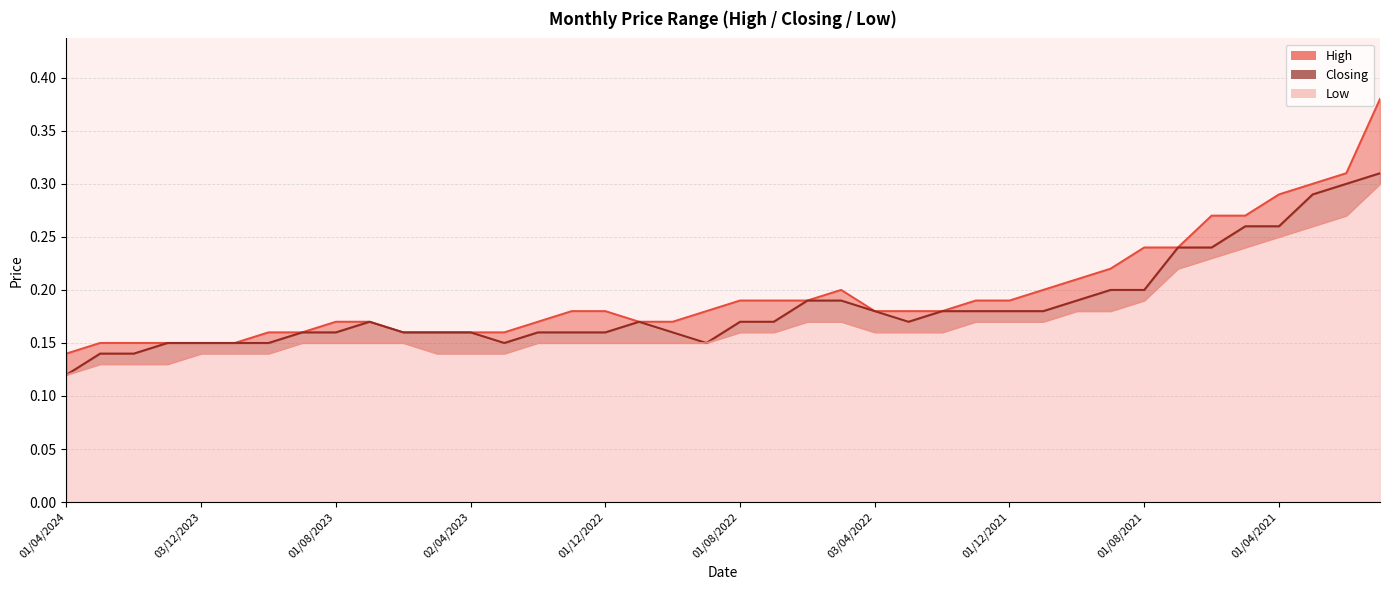

Rank the series by their average value, from lowest to highest.

Low, Closing, High